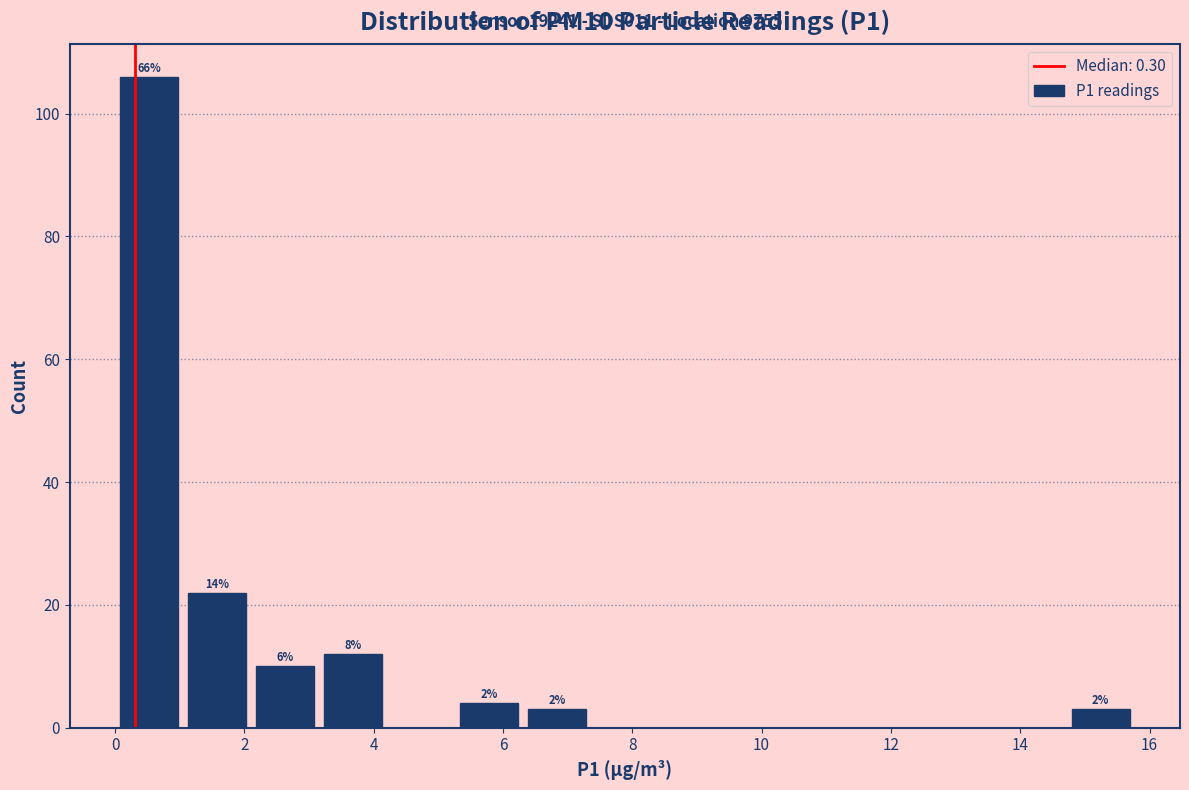

Over which range of the x-axis is the bar tallest?

0.0 to 1.0